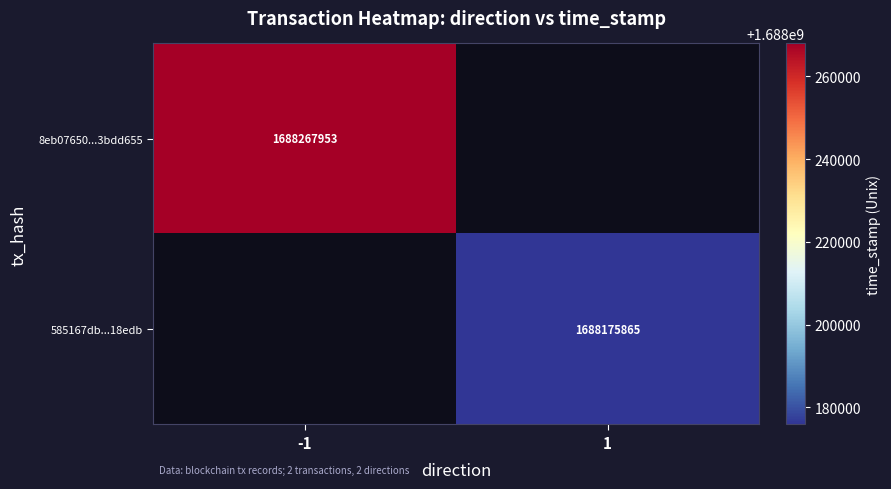

The 585167db...18edb series shows 1688175865 at 1. True or false?

True